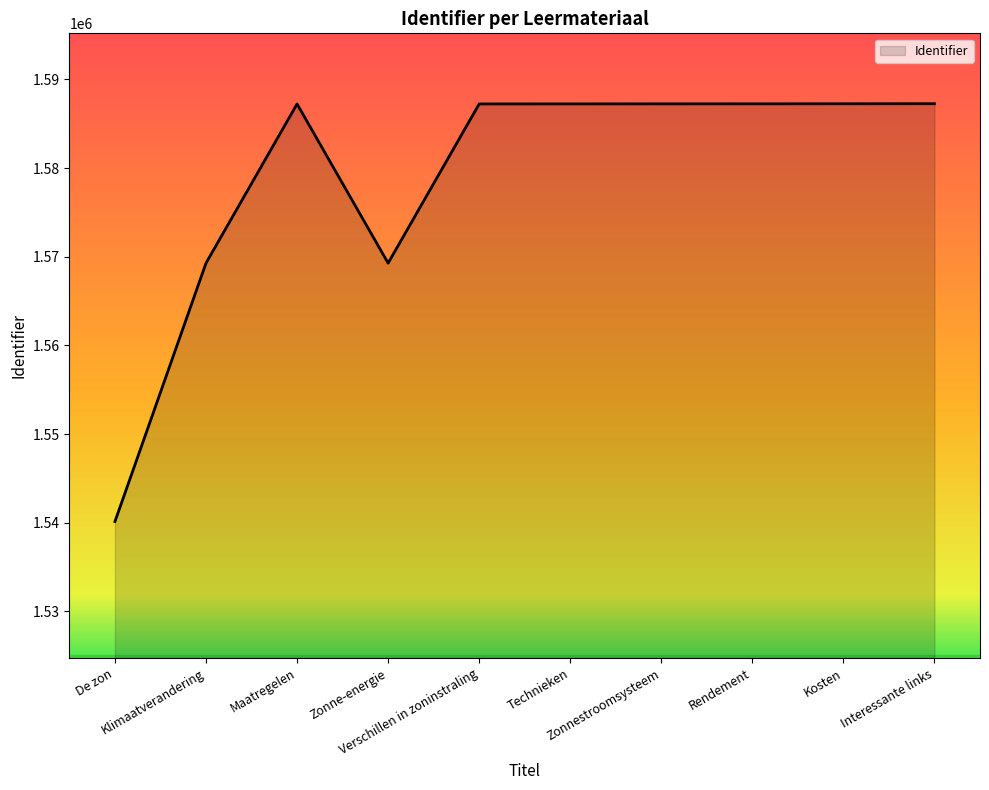

At which category does the data reach its first local peak?

Maatregelen